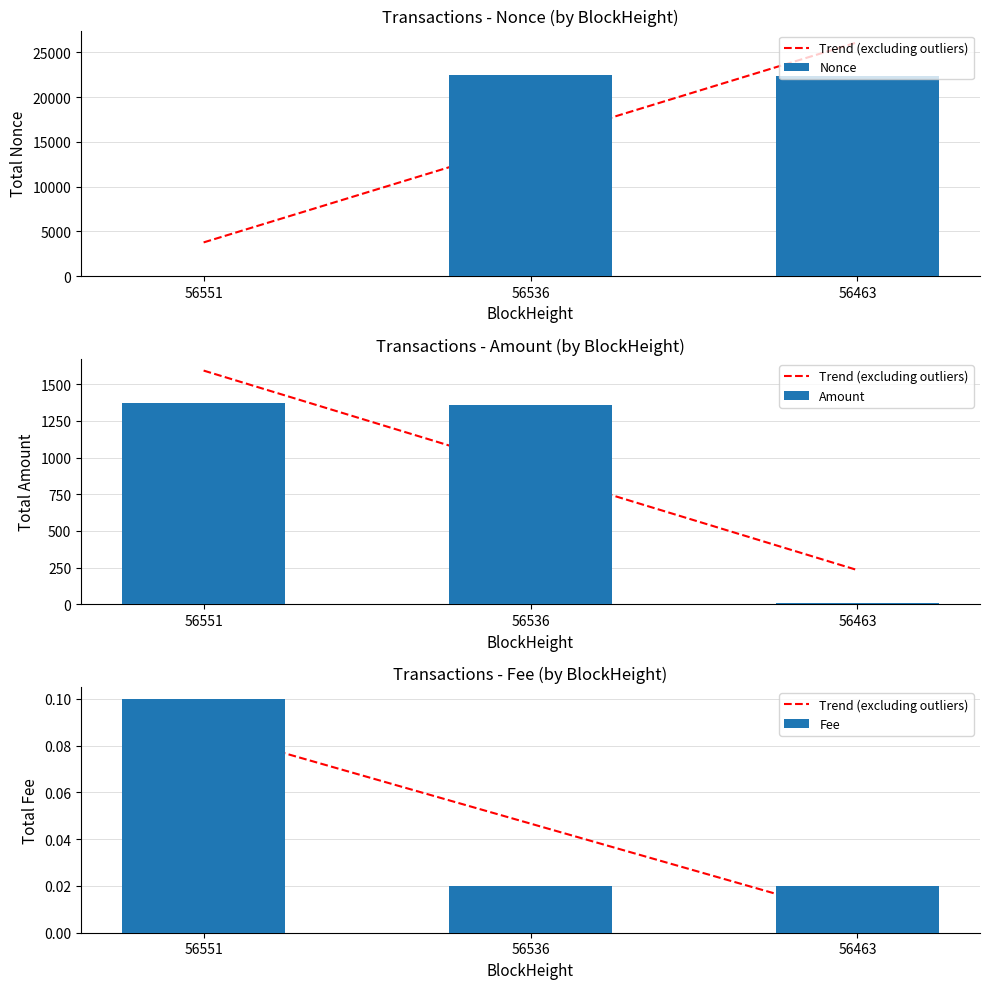

List the labels in order of Fee value, smallest first.

56536, 56463, 56551